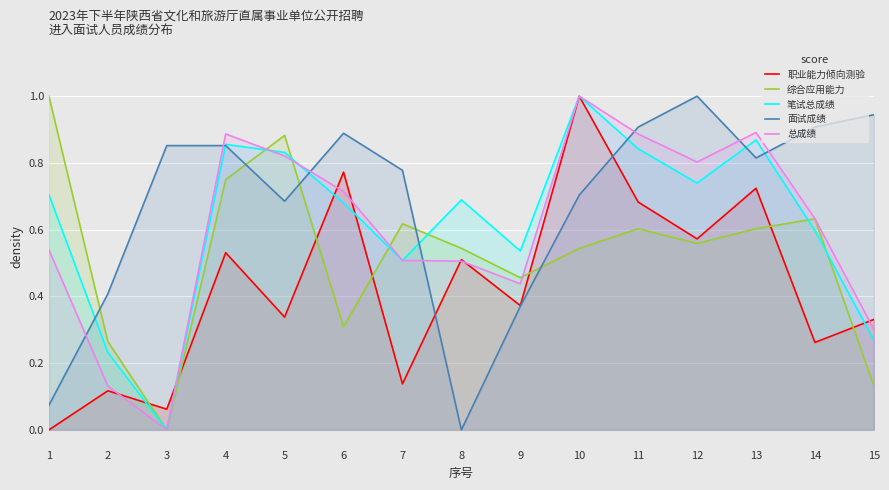

How many intersections are there between 总成绩 and 综合应用能力?

4